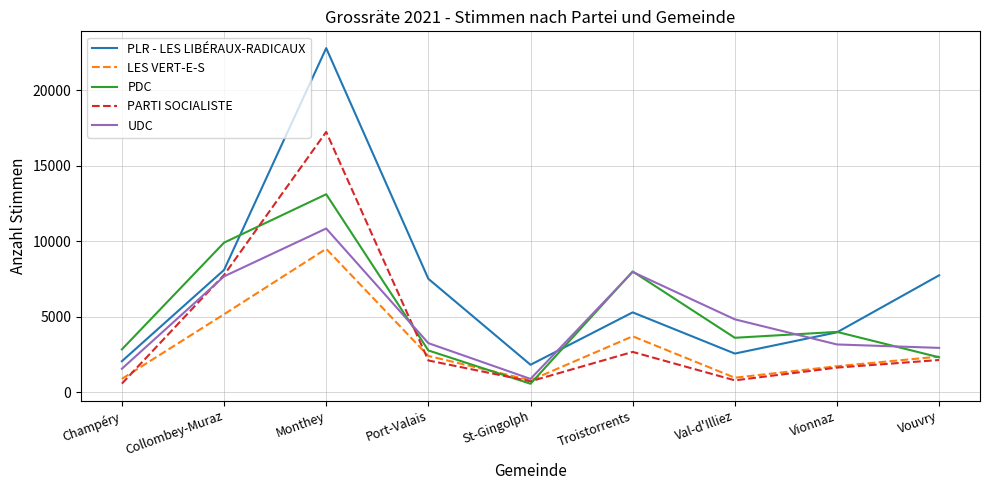

Which label corresponds to the largest value in the chart?

Monthey